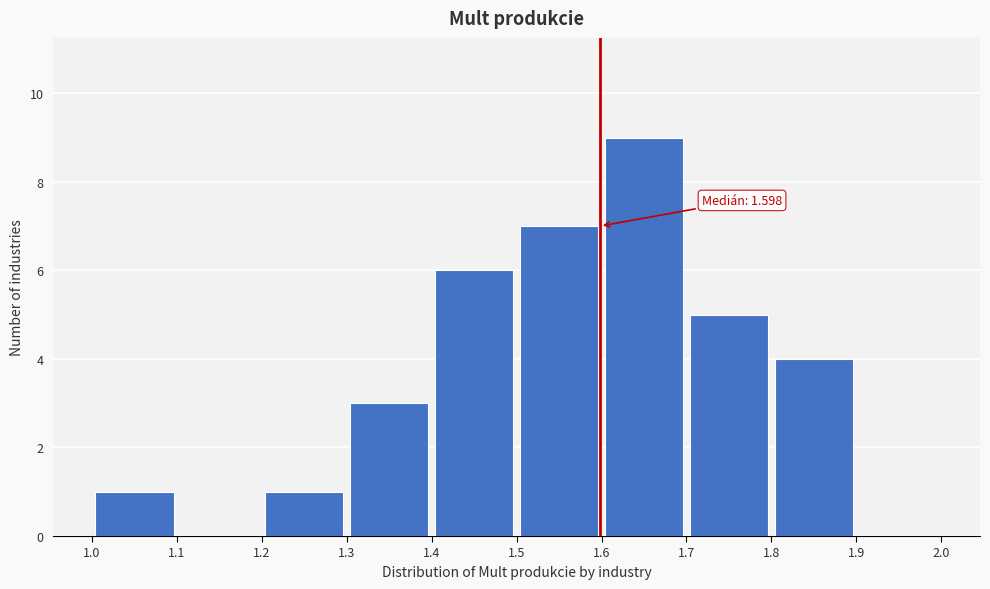

Over which range of the x-axis is the bar tallest?

1.6 to 1.7